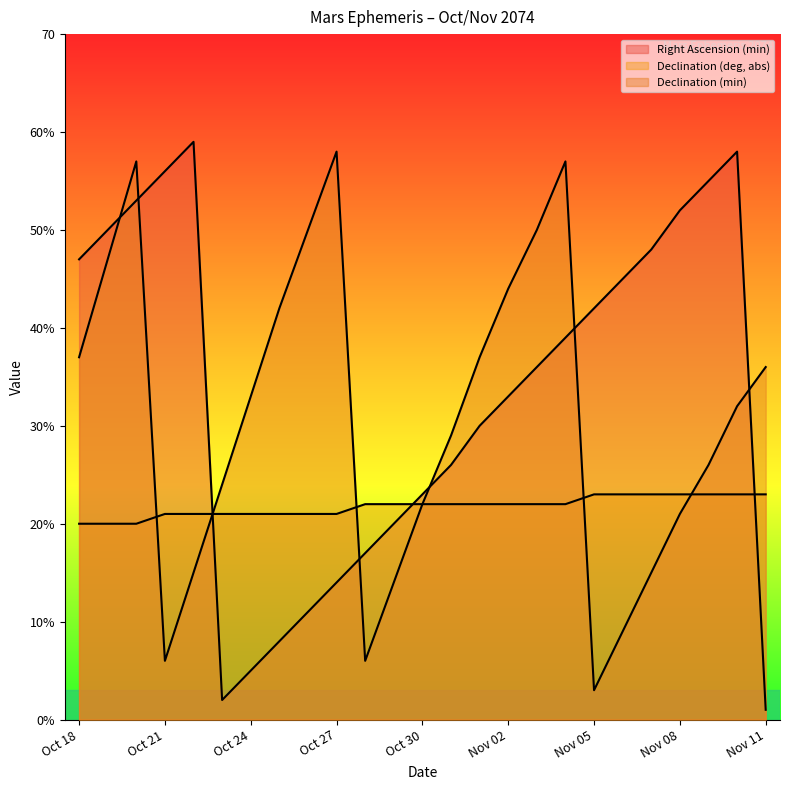

How many values in the Declination (deg, abs) series exceed 22?

7